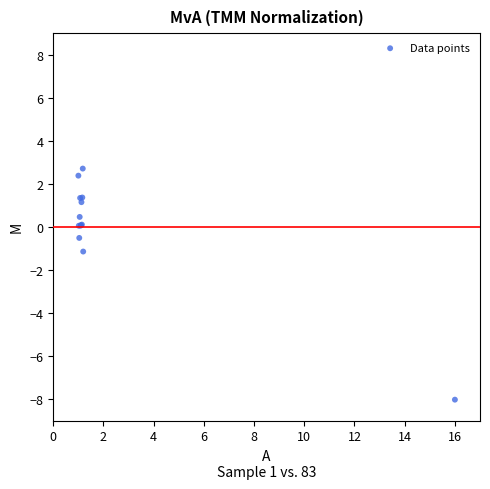

What Y value in the scatter plot is closest to -2?

-1.1